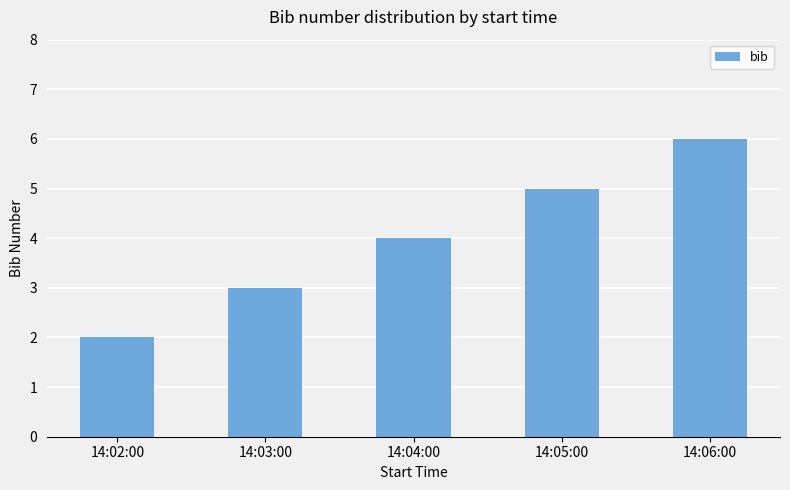

What is the sum of all values?

20